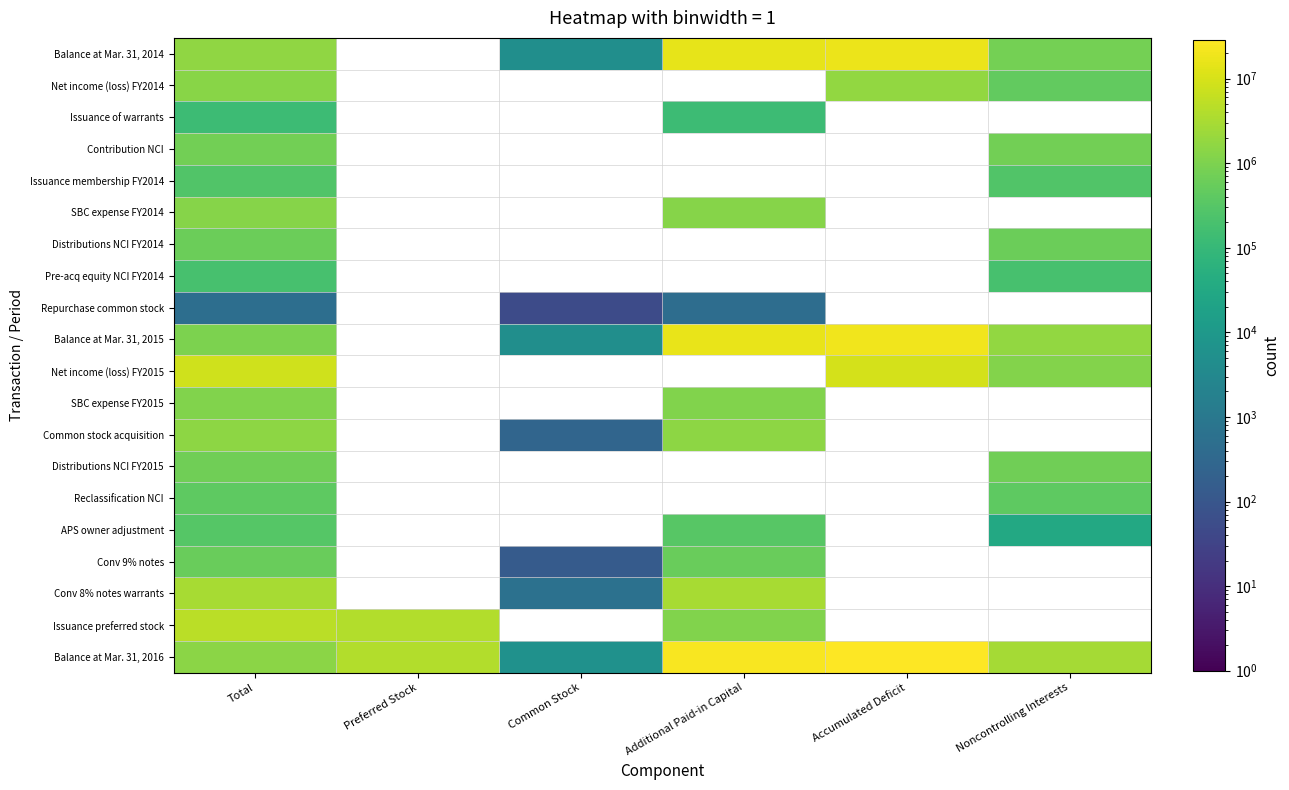

Is the value of Issuance membership FY2014 at Preferred Stock greater than the value of SBC expense FY2014 at Accumulated Deficit?

No